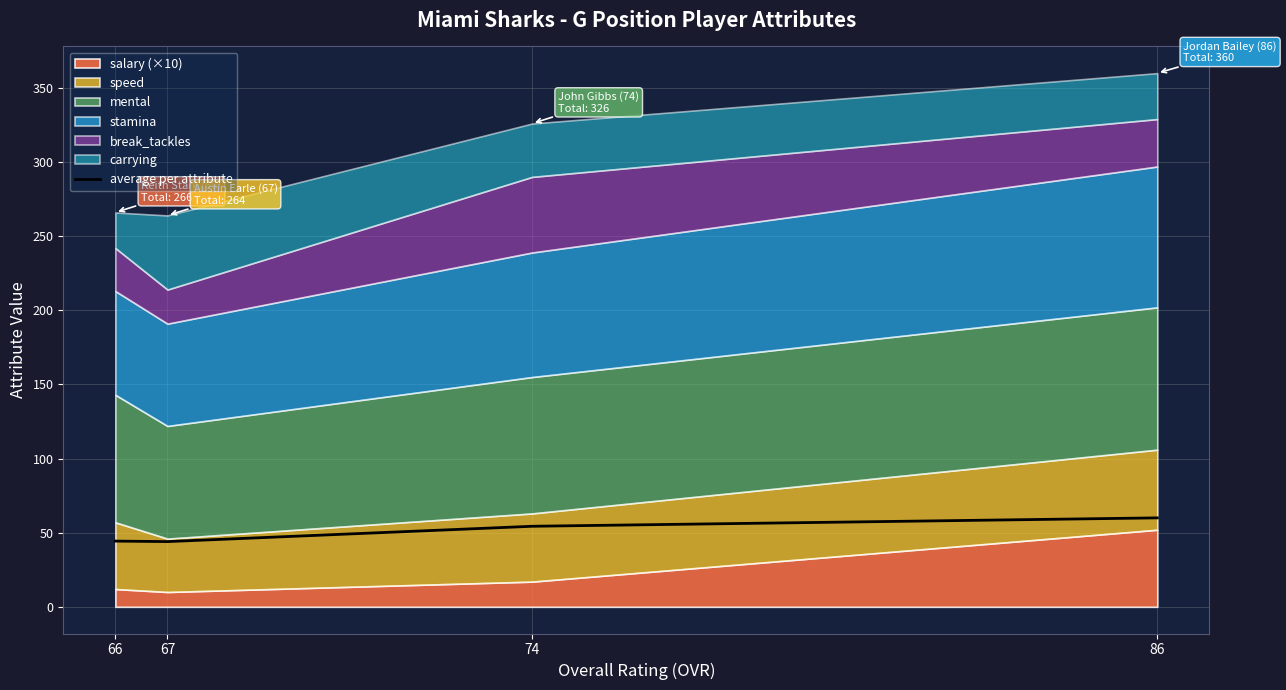

How many data points are above 54?

2